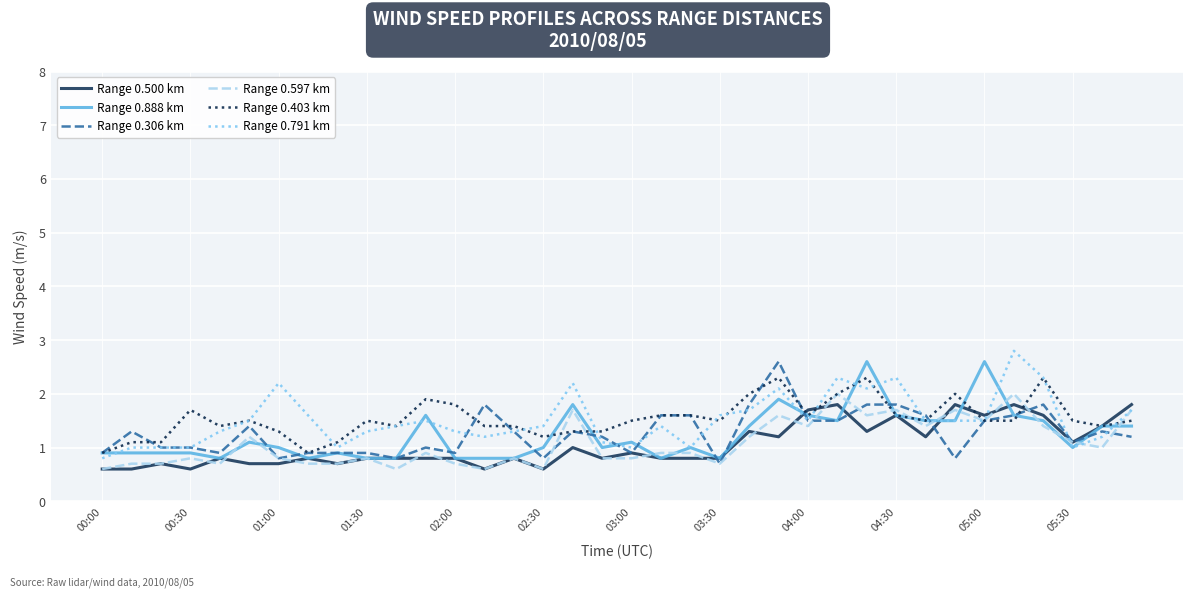

What is the difference between the maximum and minimum values in the Range 0.888 km series?

1.8